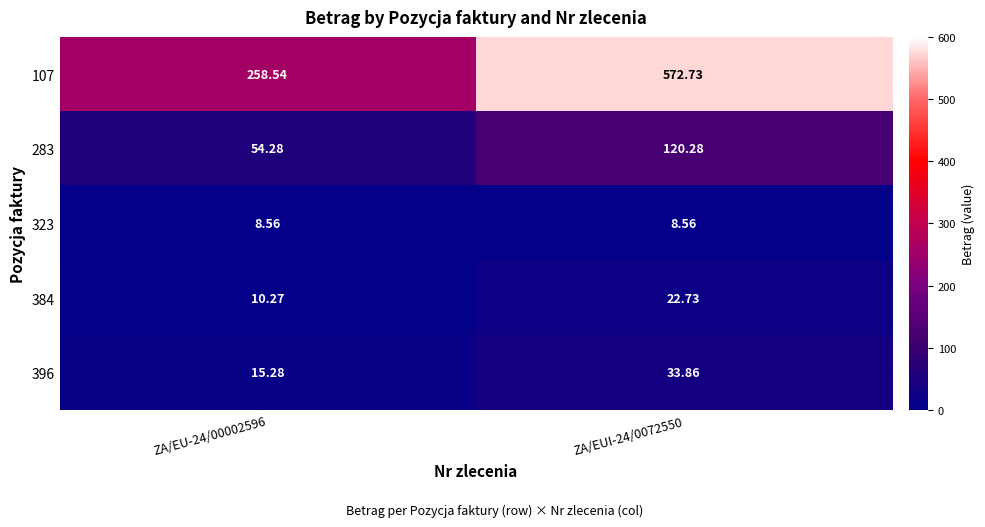

Which series has the largest range (max minus min)?

107